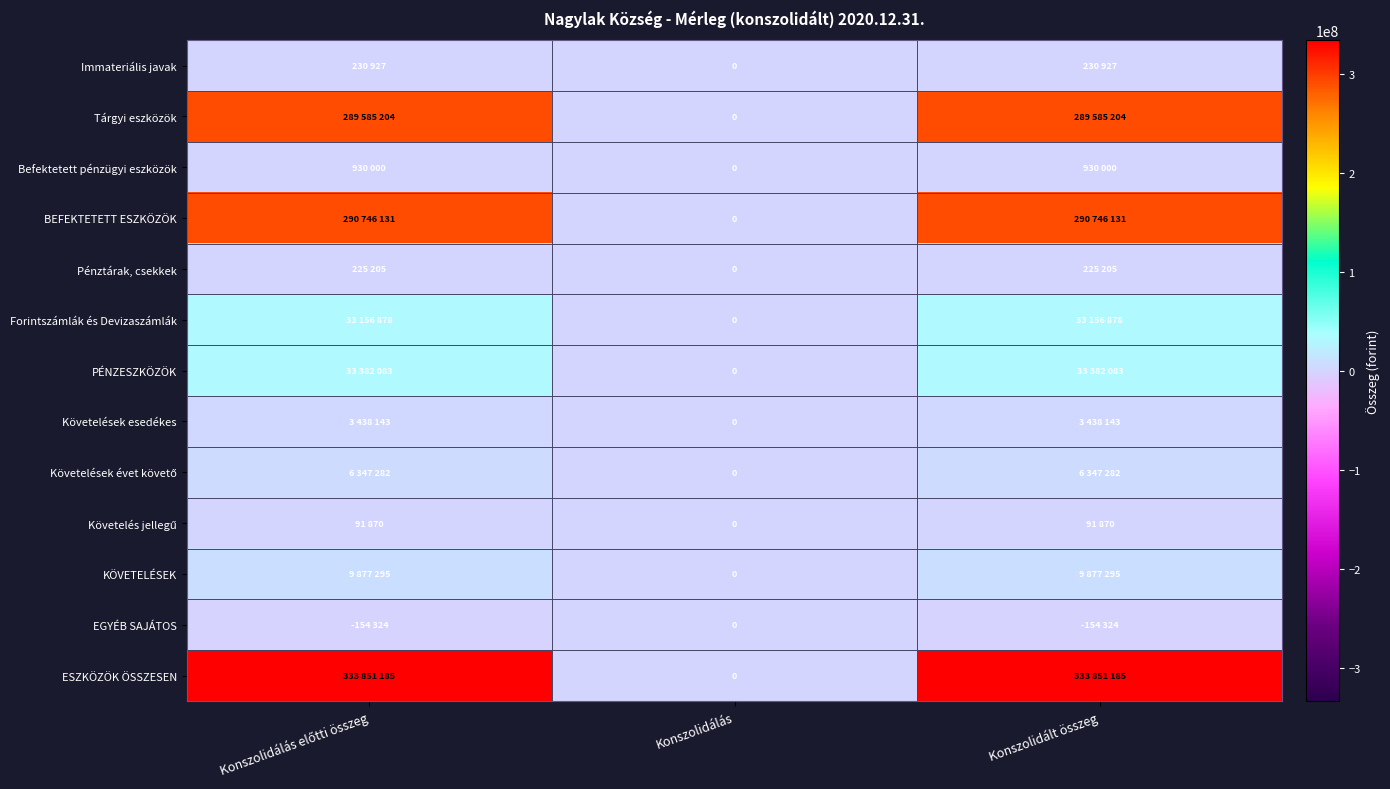

At which label is Befektetett pénzügyi eszközök closest to 465000?

Konszolidálás előtti összeg